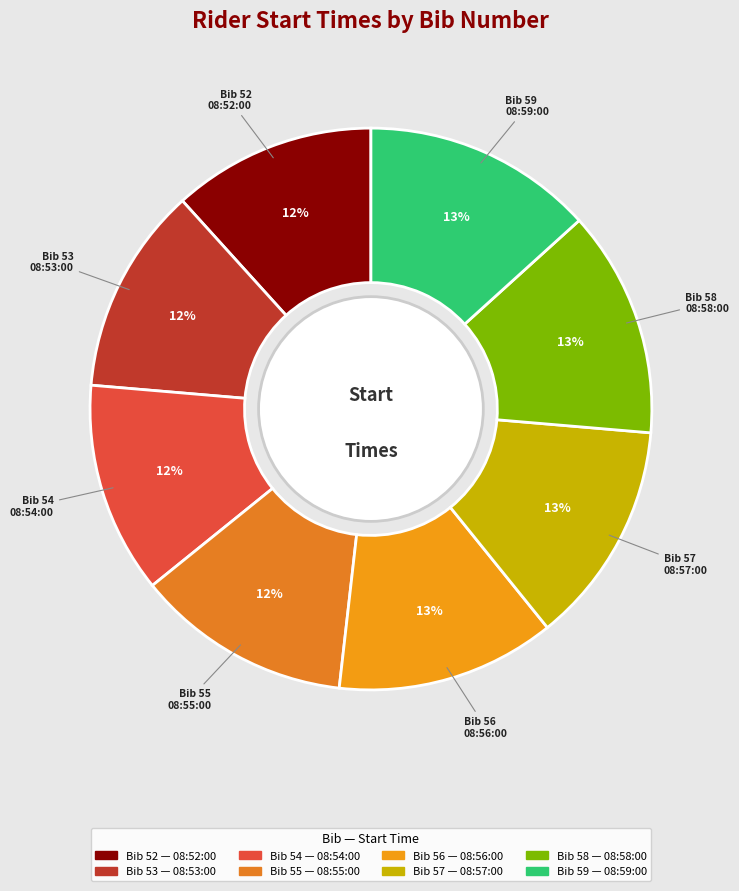

Combined, what portion of the pie is 08:52:00 and 08:53:00?

23.6%